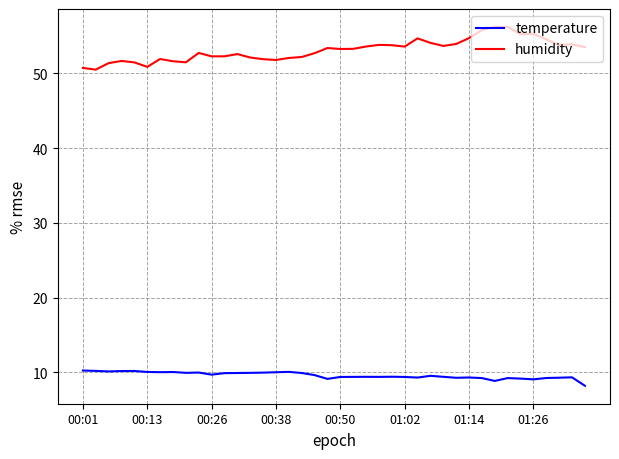

What is the minimum value shown in the chart?

8.2